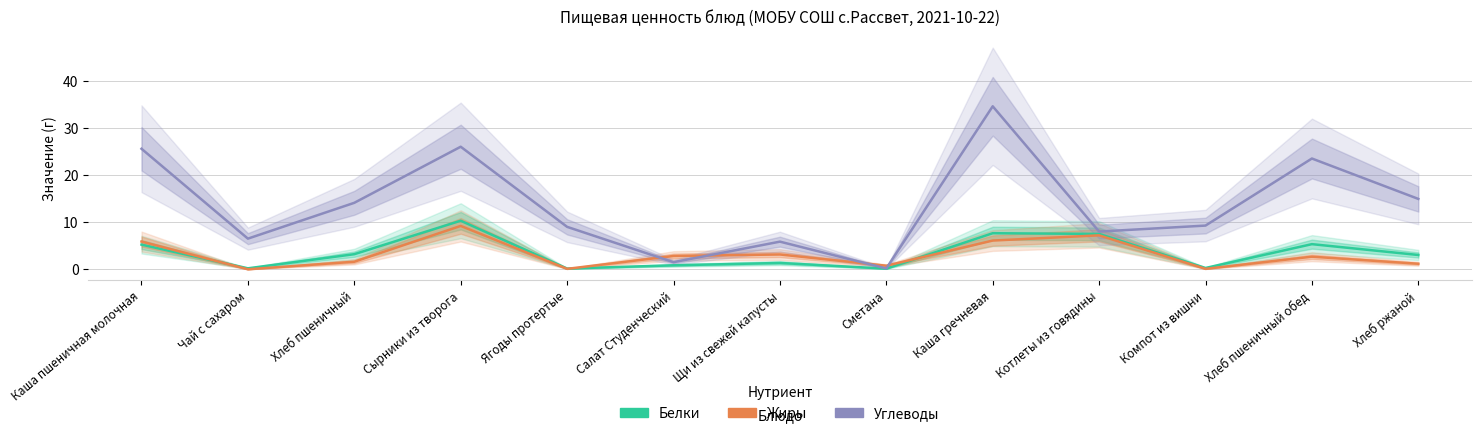

Is it true that Углеводы equals 6.5 at Чай с сахаром?

True